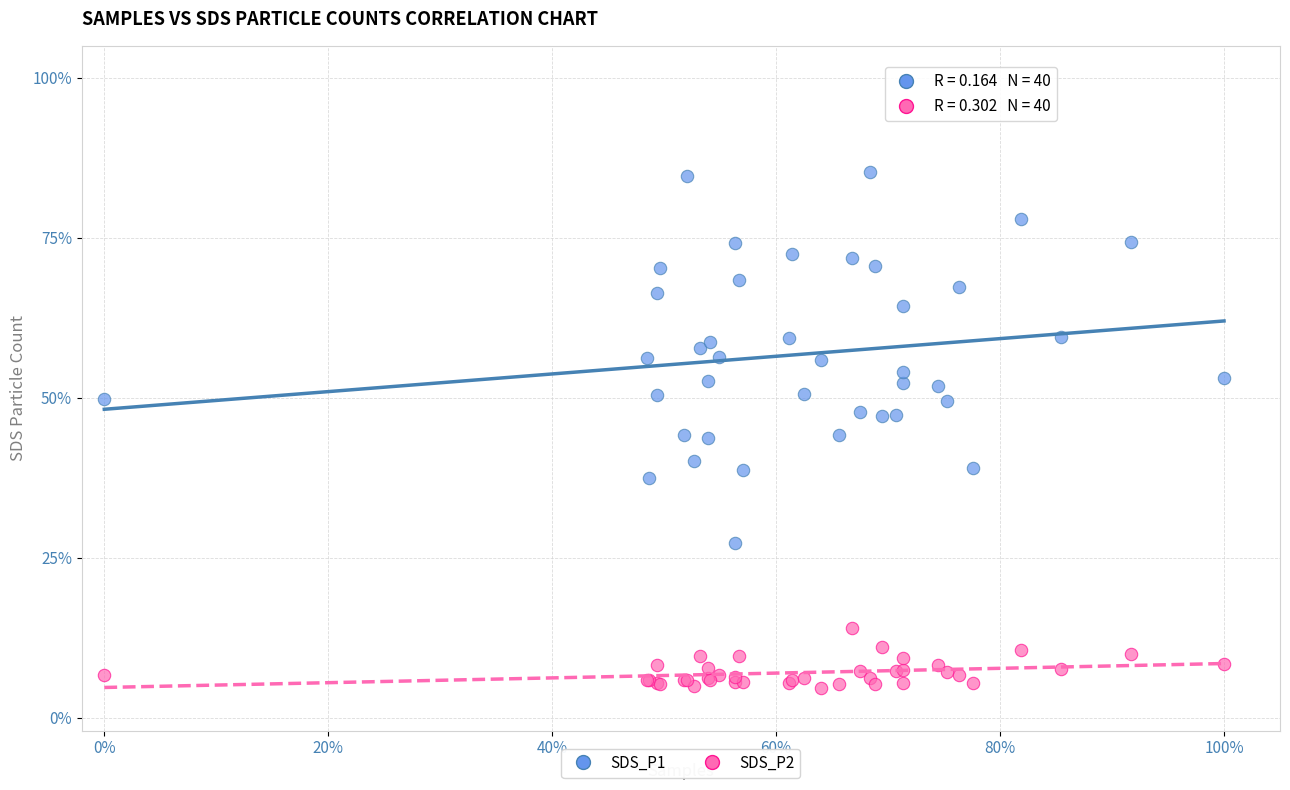

Which series reaches the maximum Y coordinate?

SDS_P1